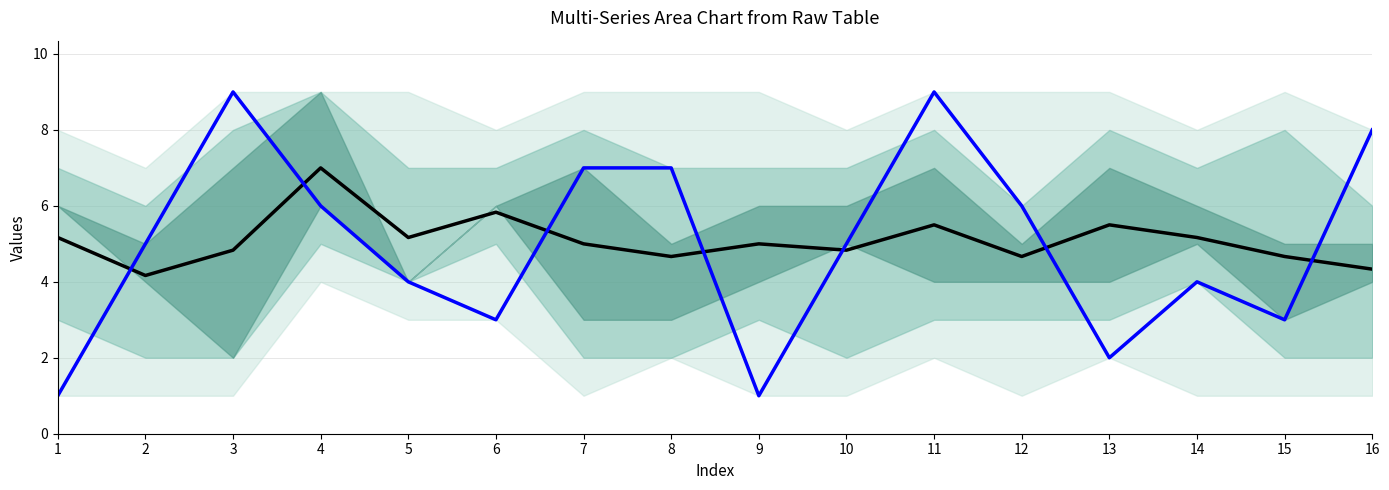

Read the LTM value at 8.

4.7